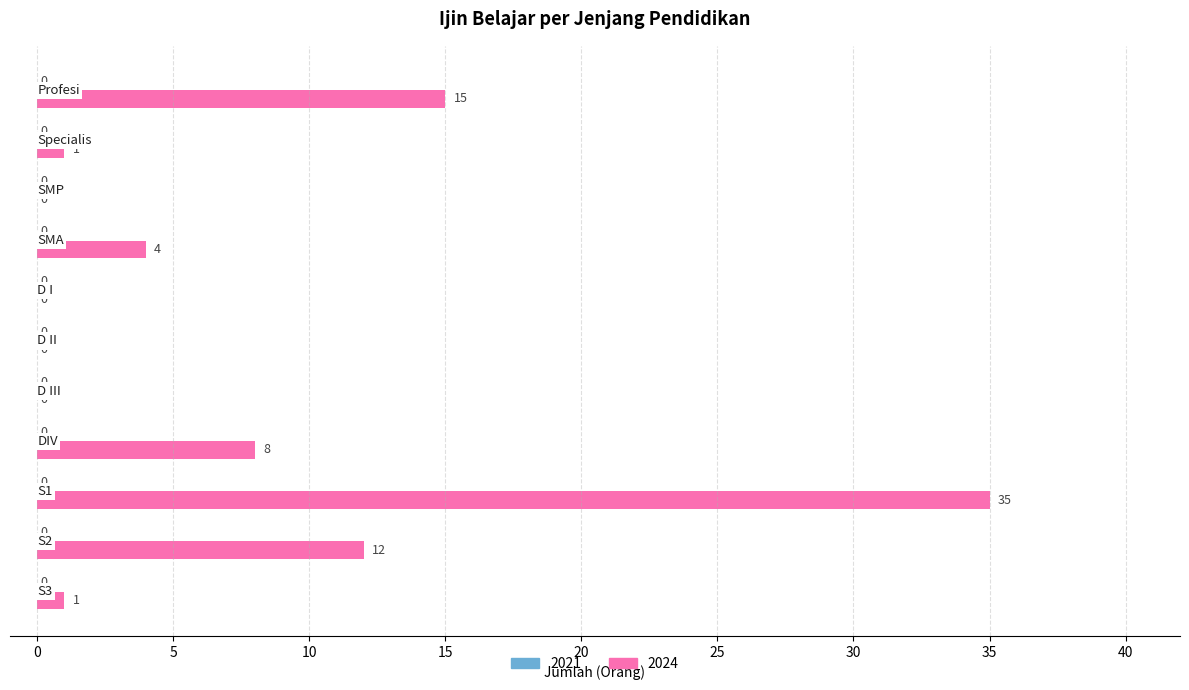

What is the sum of all values?

76